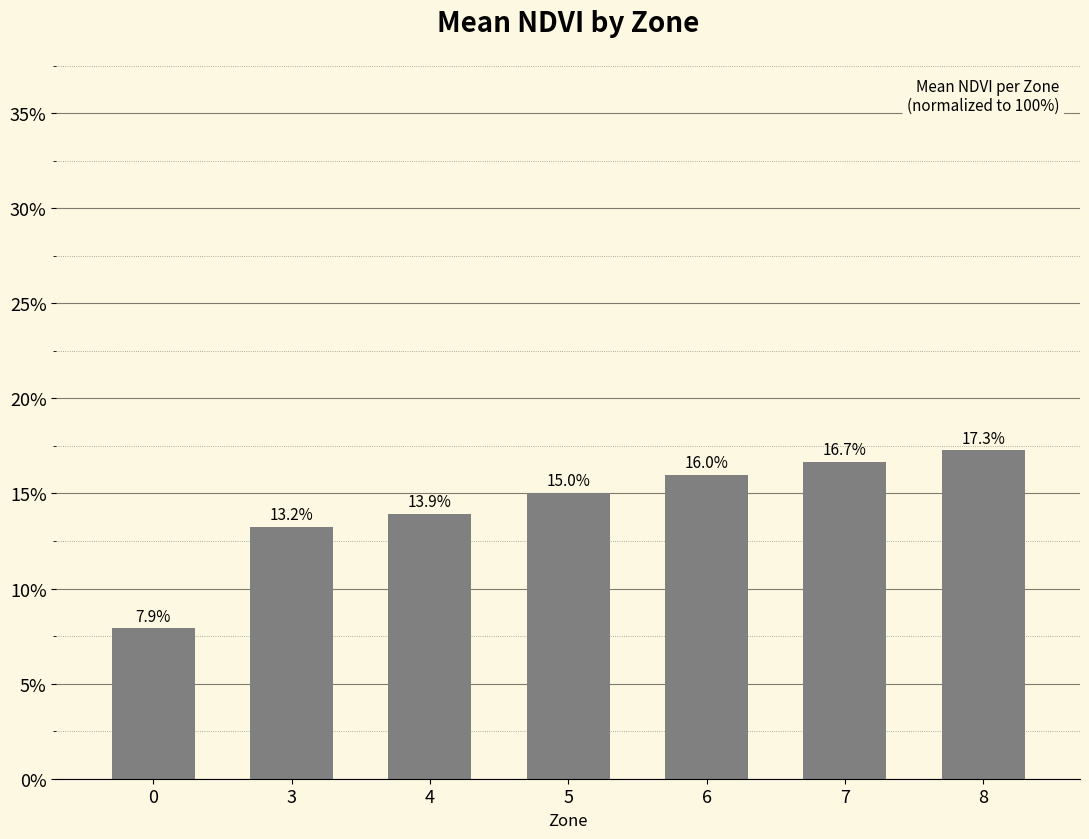

Does the chart contain any negative values?

No